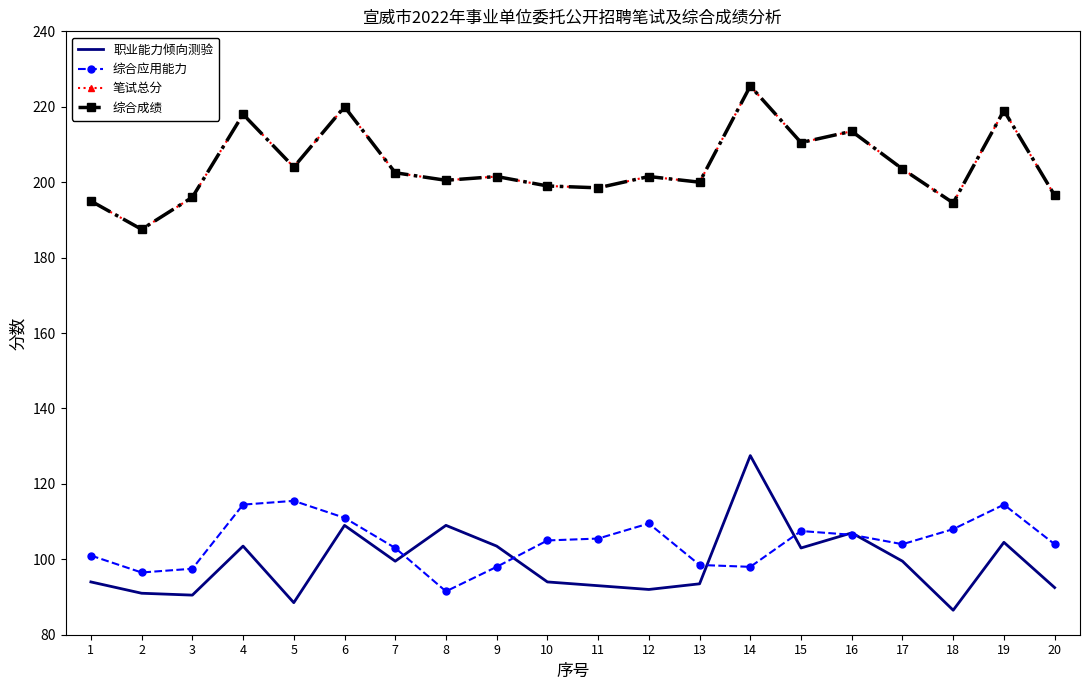

Reading left to right, what are all the values shown in this chart?

职业能力倾向测验: 94.0	91.0	90.5	103.5	88.5	109.0	99.5	109.0	103.5	94.0	93.0	92.0	93.5	127.5	103.0	107.0	99.5	86.5	104.5	92.5
综合应用能力: 101.0	96.5	97.5	114.5	115.5	111.0	103.0	91.5	98.0	105.0	105.5	109.5	98.5	98.0	107.5	106.5	104.0	108.0	114.5	104.0
笔试总分: 195.0	187.5	196.0	218.0	204.0	220.0	202.5	200.5	201.5	199.0	198.5	201.5	200.0	225.5	210.5	213.5	203.5	194.5	219.0	196.5
综合成绩: 195.0	187.5	196.0	218.0	204.0	220.0	202.5	200.5	201.5	199.0	198.5	201.5	200.0	225.5	210.5	213.5	203.5	194.5	219.0	196.5